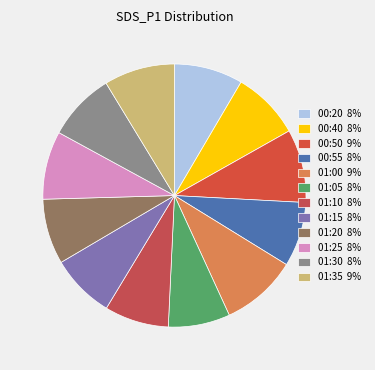

Count the number of slices in the pie.

12